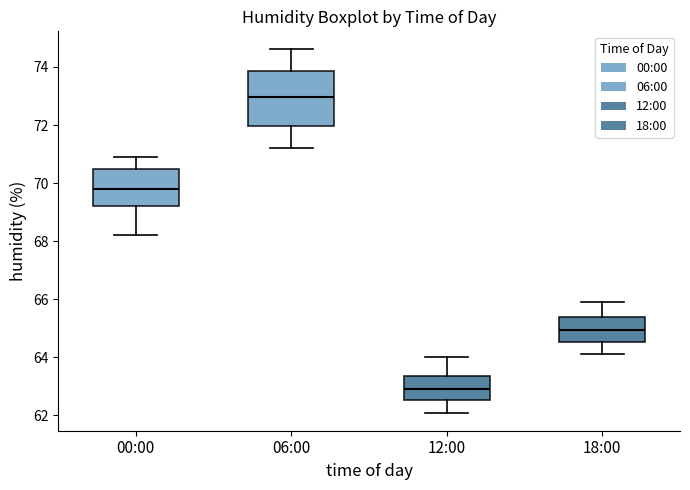

Where is the upper edge of the box for 06:00 on the y-axis? The values are not printed on the chart, so give them approximately, as read against the axis.

73.8